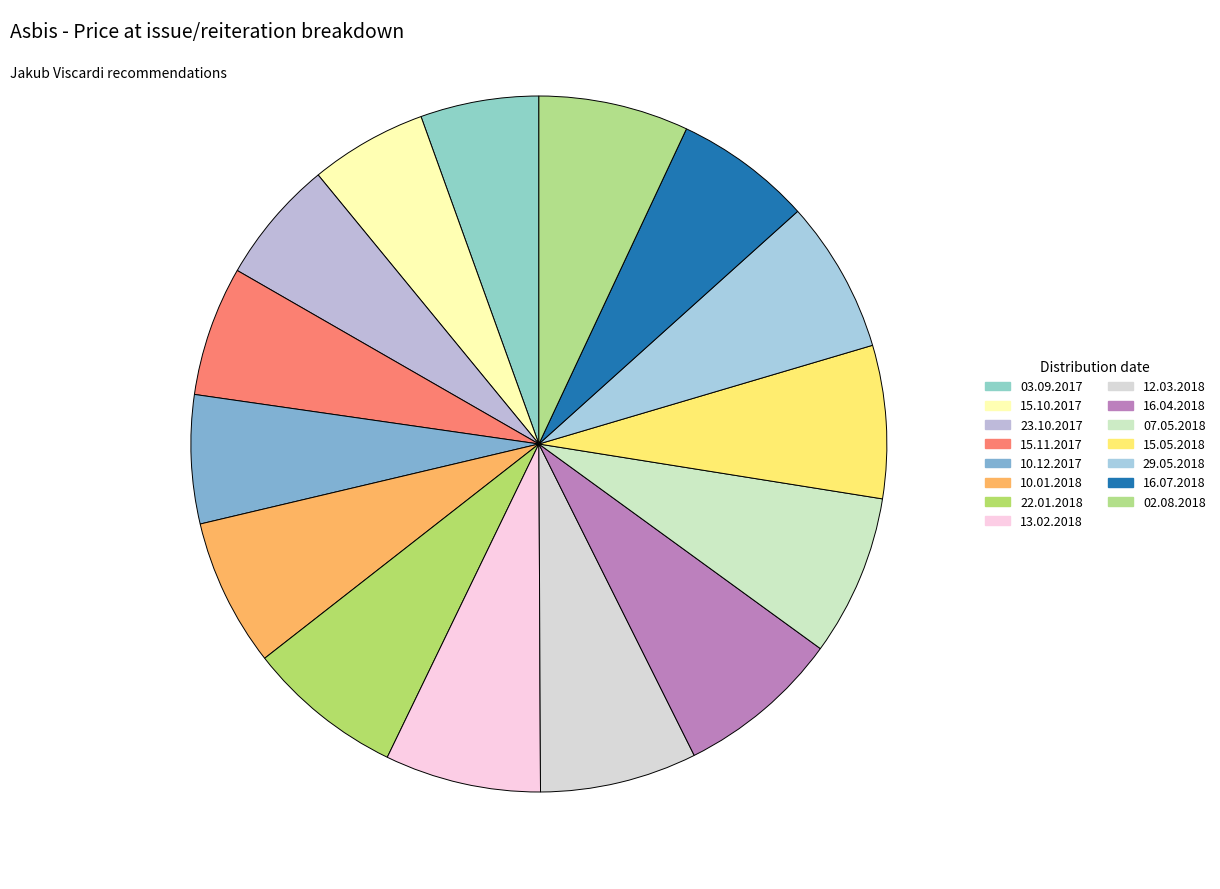

How many slices are in this pie chart?

15